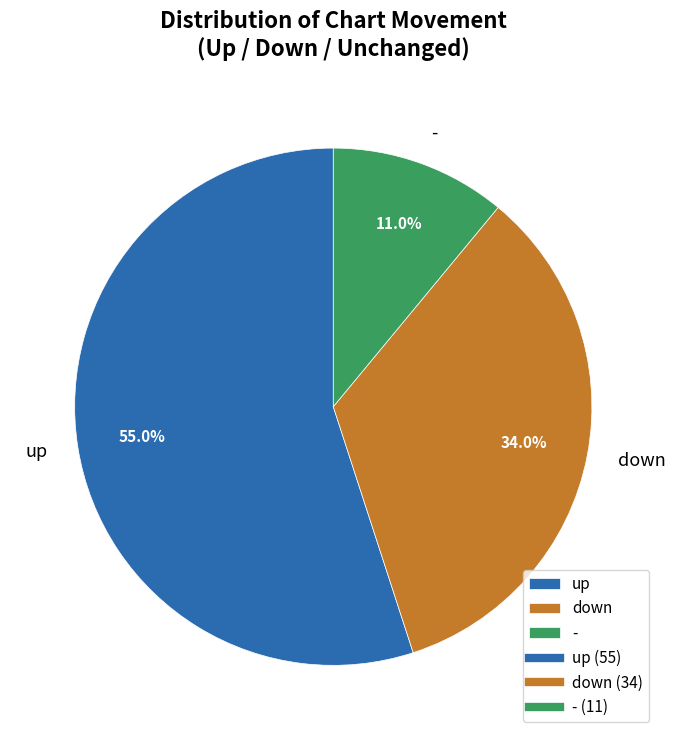

To the nearest percent, what is the average slice percentage?

33%